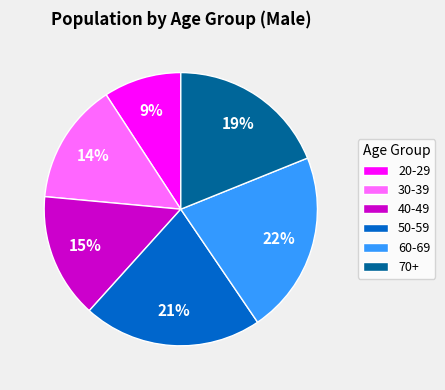

Count the number of slices in the pie.

6